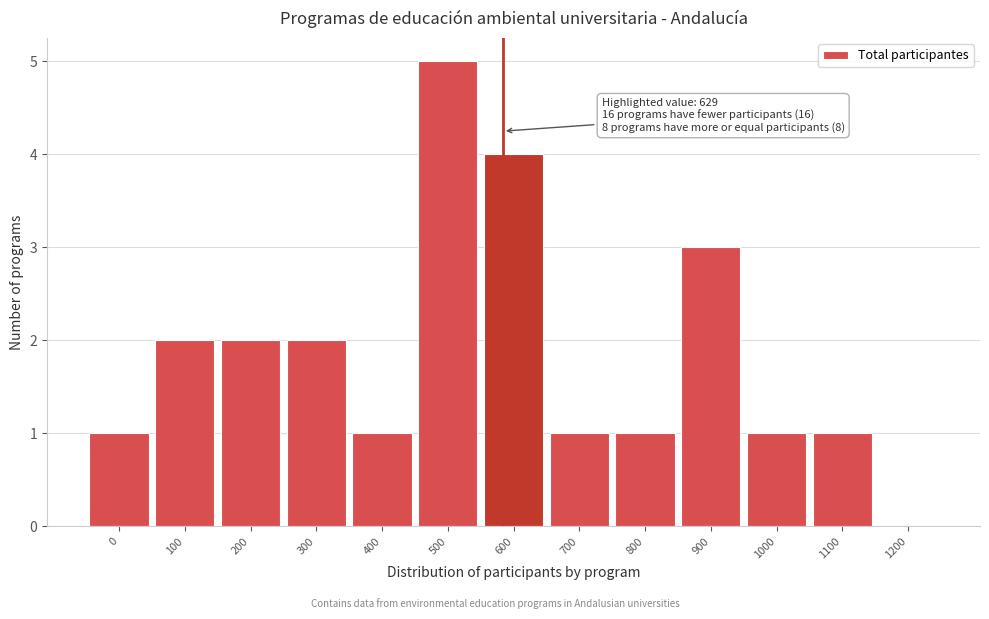

Reading left to right, extract all data points from this chart.

0=1	100=2	200=2	300=2	400=1	500=5	600=4	700=1	800=1	900=3	1000=1	1100=1	1200=0